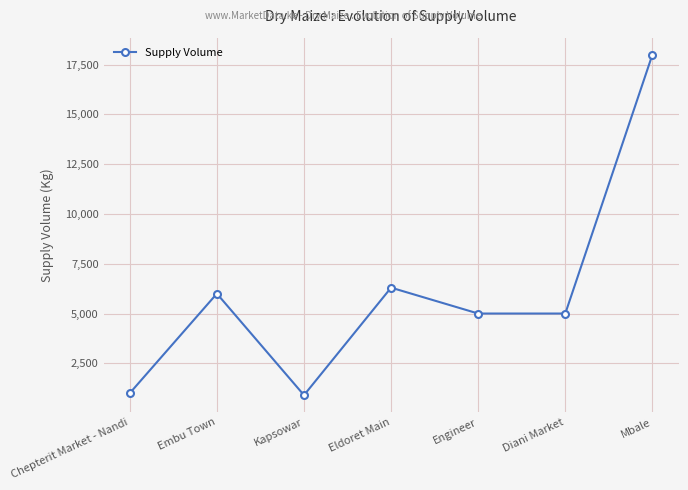

What is the label of the 2nd point from the left?

Embu Town